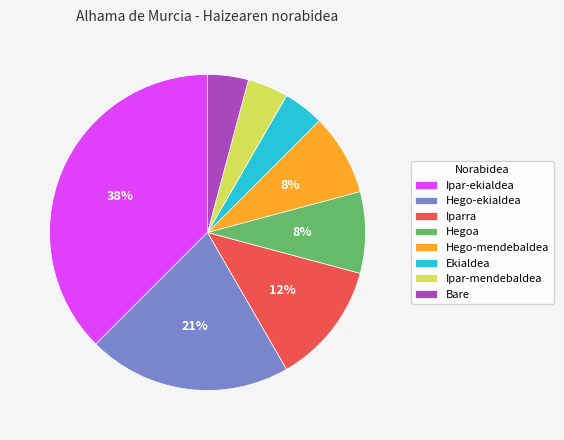

True or false: Iparra accounts for 12% of the total.

True